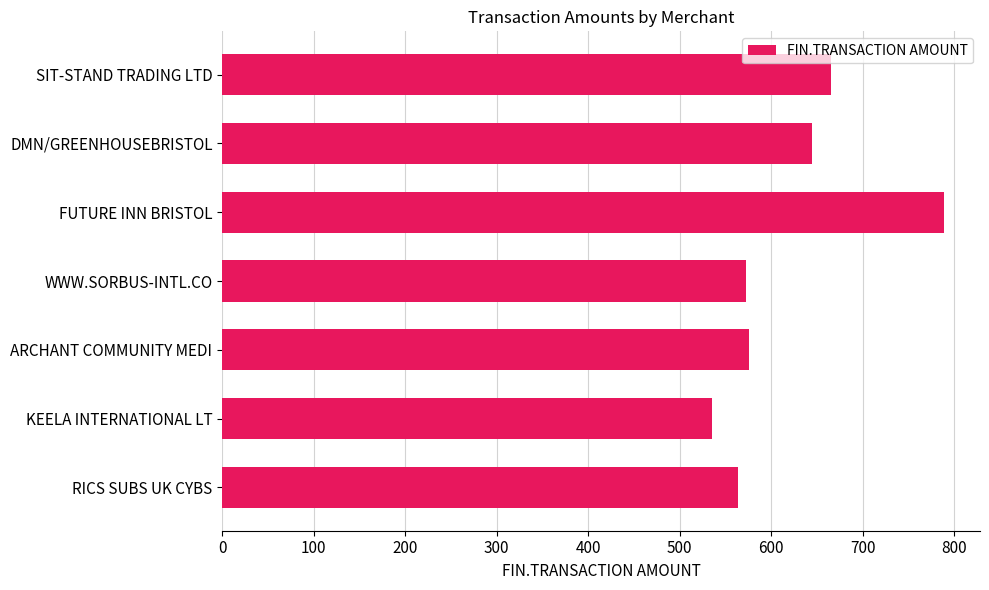

The chart shows a value of 572.5 at WWW.SORBUS-INTL.CO. True or false?

True